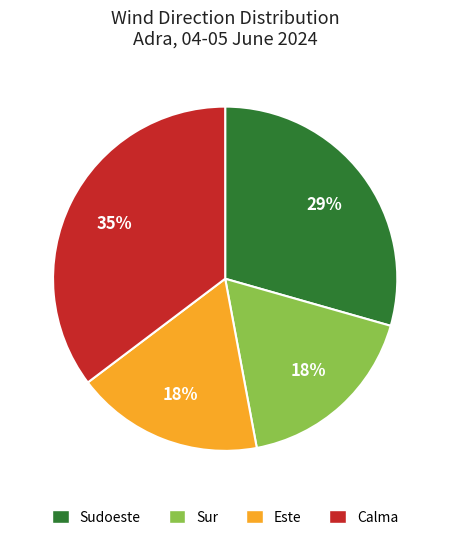

How many slices are in this pie chart?

4